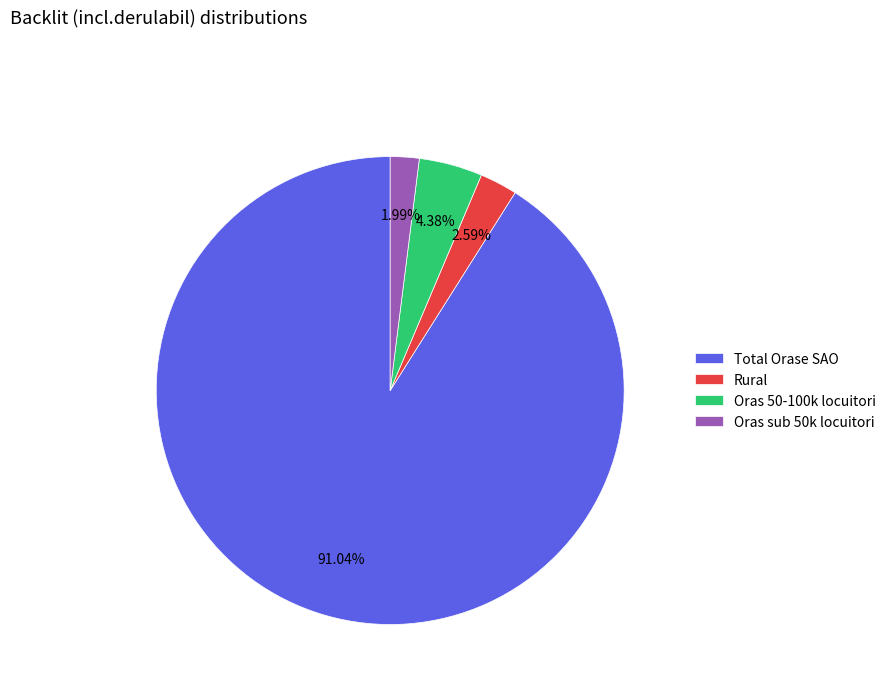

Between Total Orase SAO and Oras sub 50k locuitori, which is larger?

Total Orase SAO